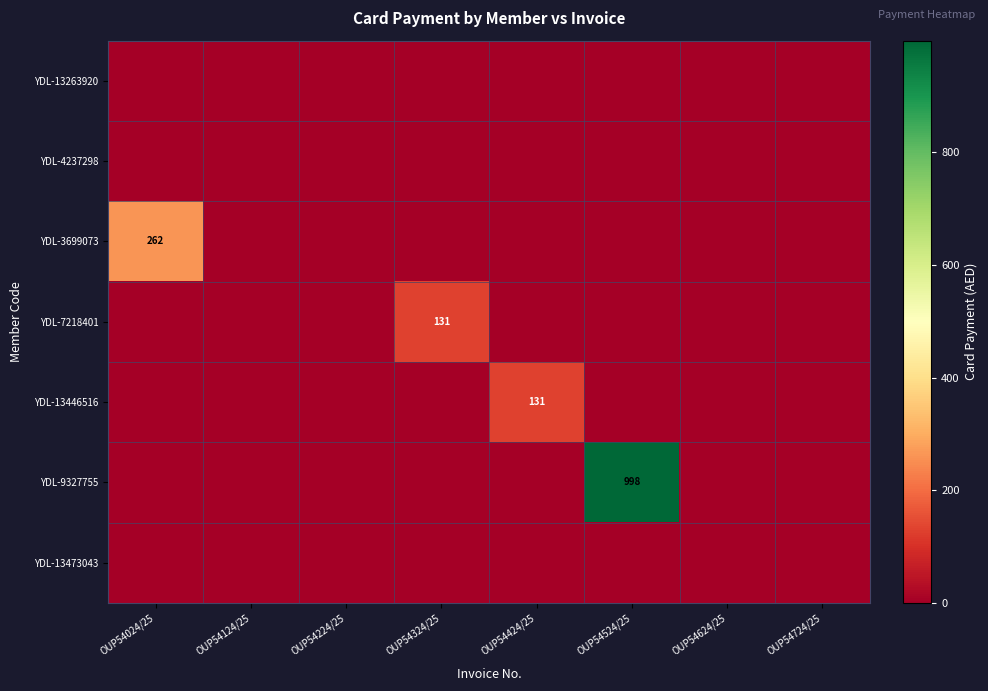

Is it true that YDL-3699073 equals 127 at OUP54424/25?

False